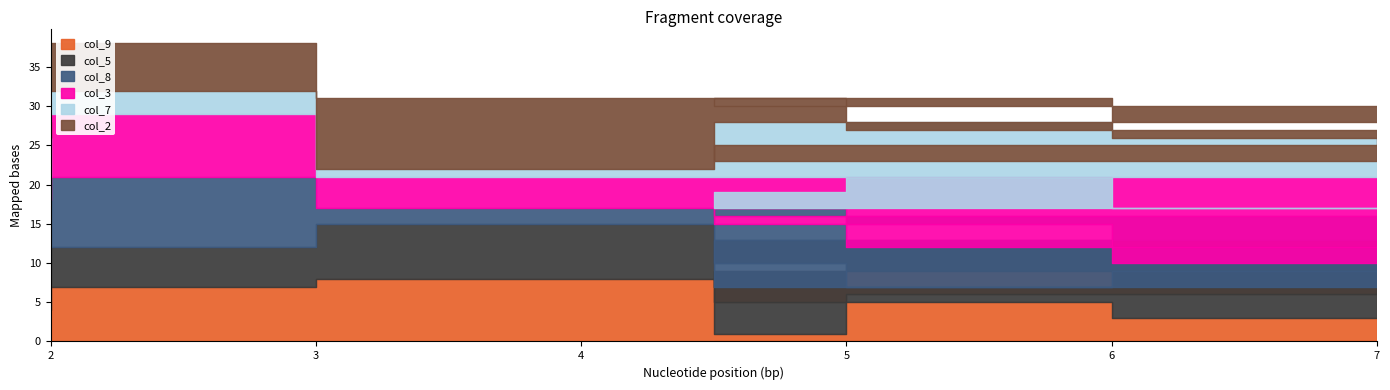

What is the difference between the highest and lowest values at 2?

6